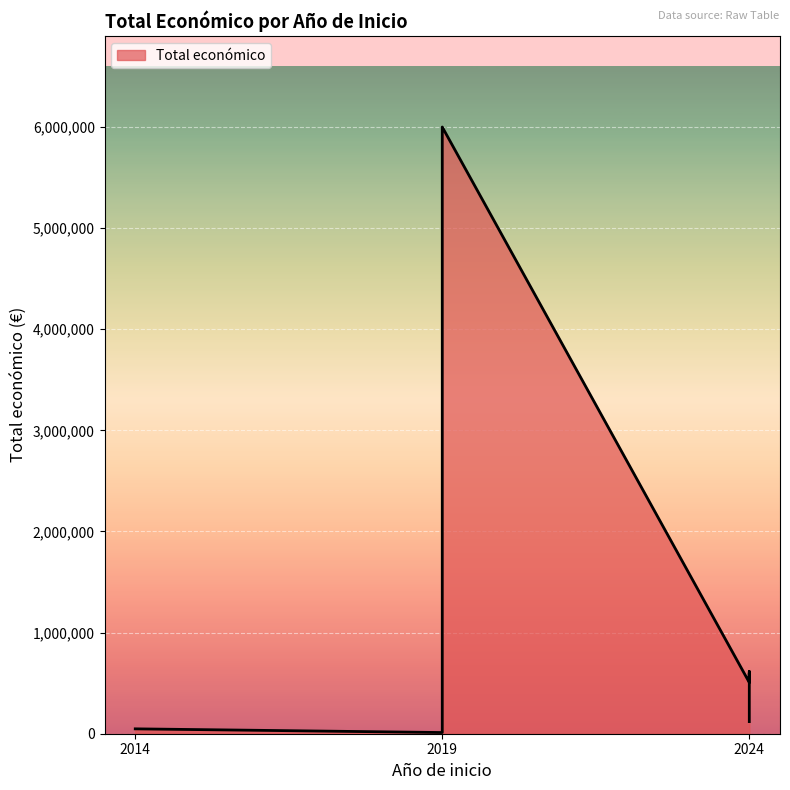

Reading left to right, extract all data points from this chart.

48240	11710	5999753	506703	598139	553196	615375	120000